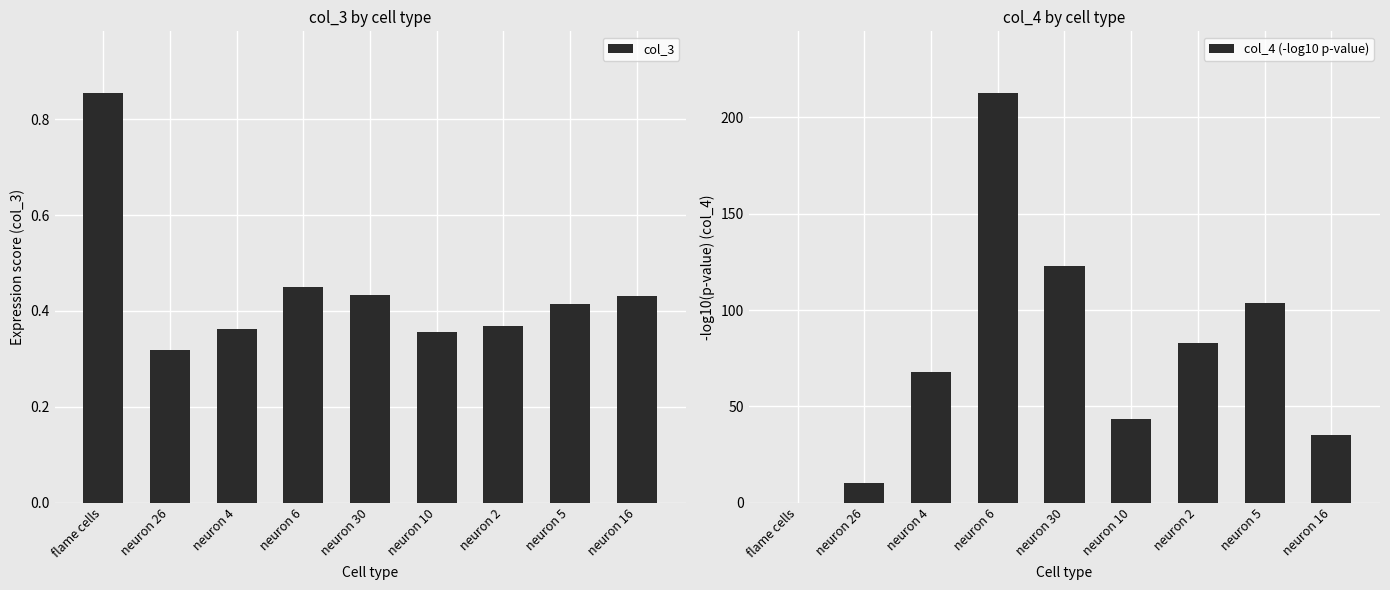

What are all the series names shown in the legend?

col_3, col_4 (-log10 p-value)